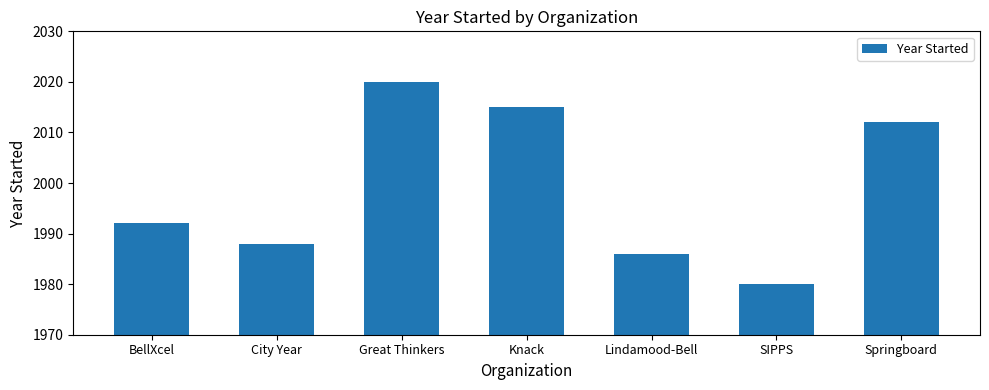

Does the chart contain any negative values?

No